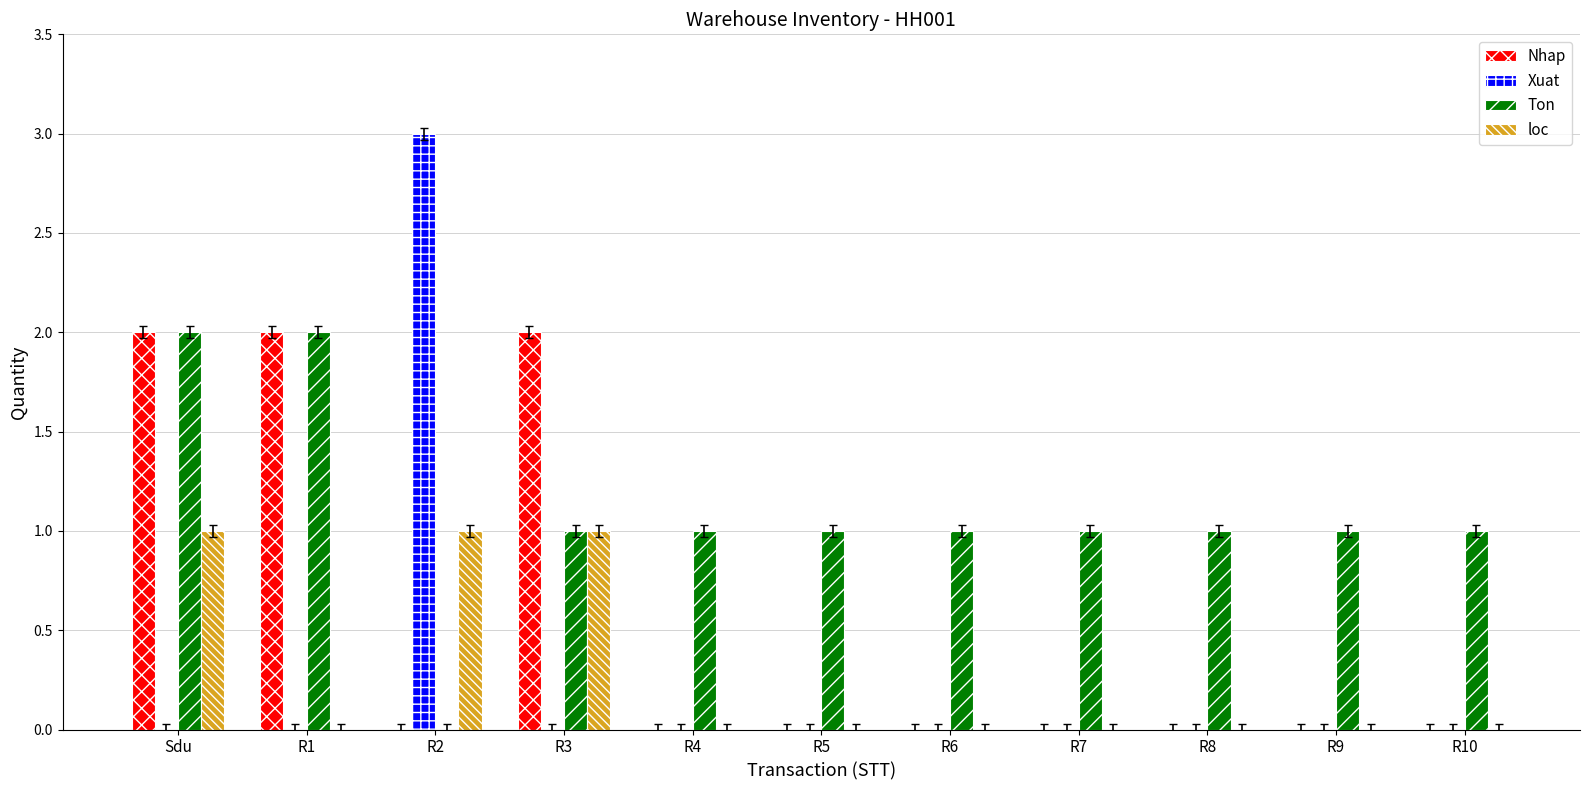

What is the sum of all Xuat values?

3